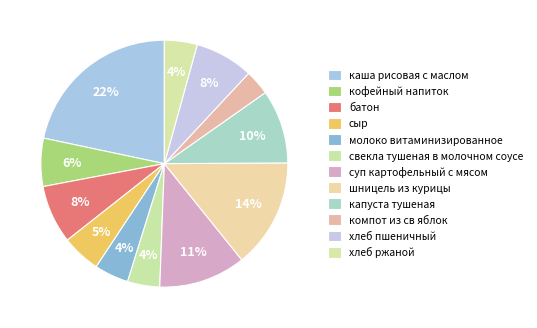

How many segments does this pie chart have?

12